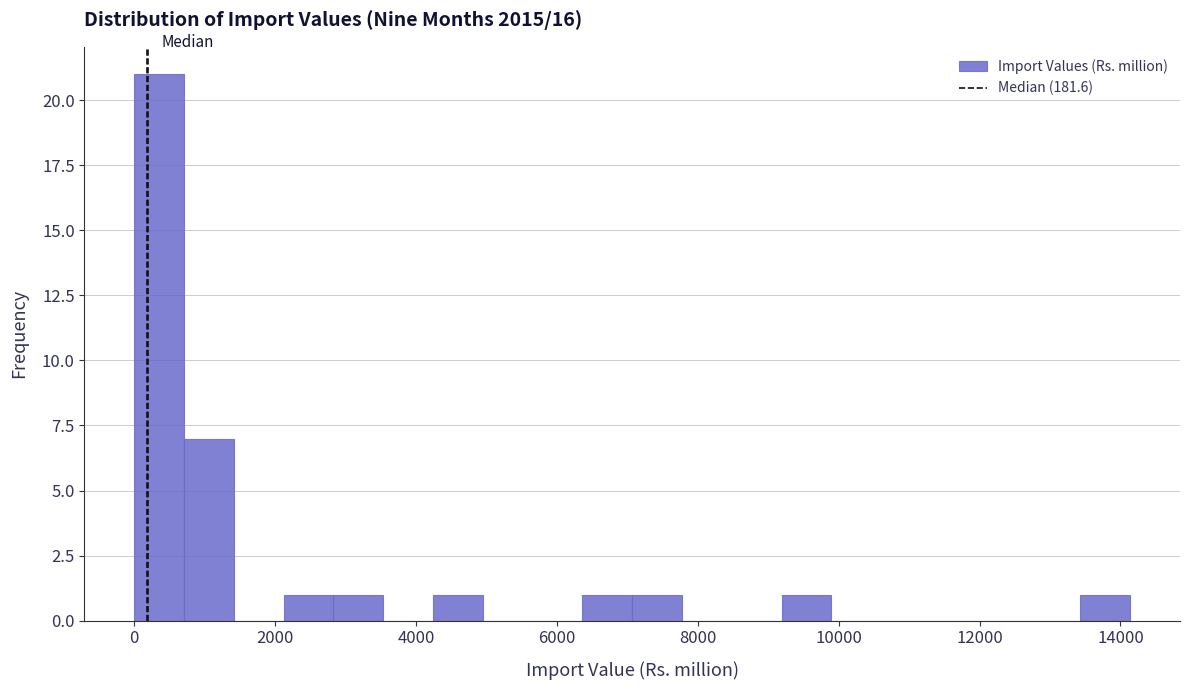

Around what value on the x-axis is the tallest bar? Give the approximate position of its centre, as read against the axis.

400